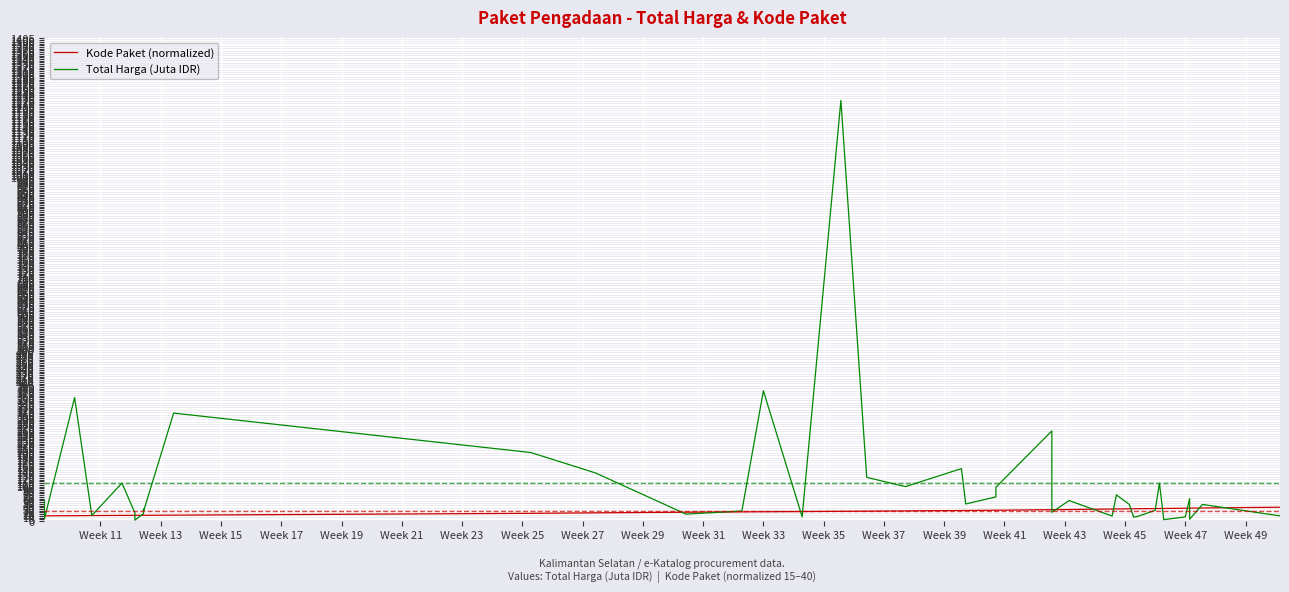

How many series are shown in this chart?

2